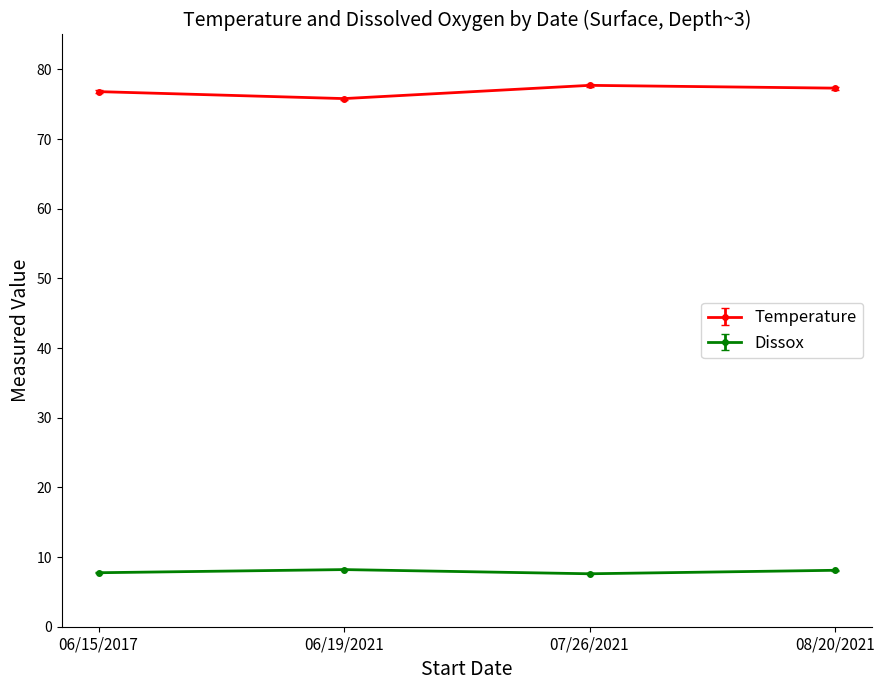

Does the chart have visible grid lines?

No